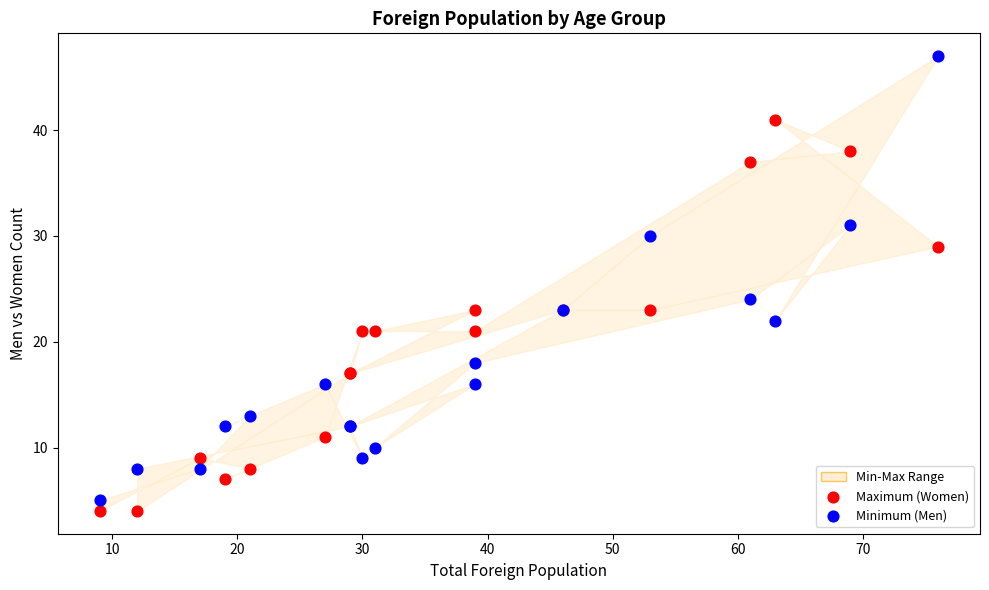

Across all series, what Y value is closest to 25?

24